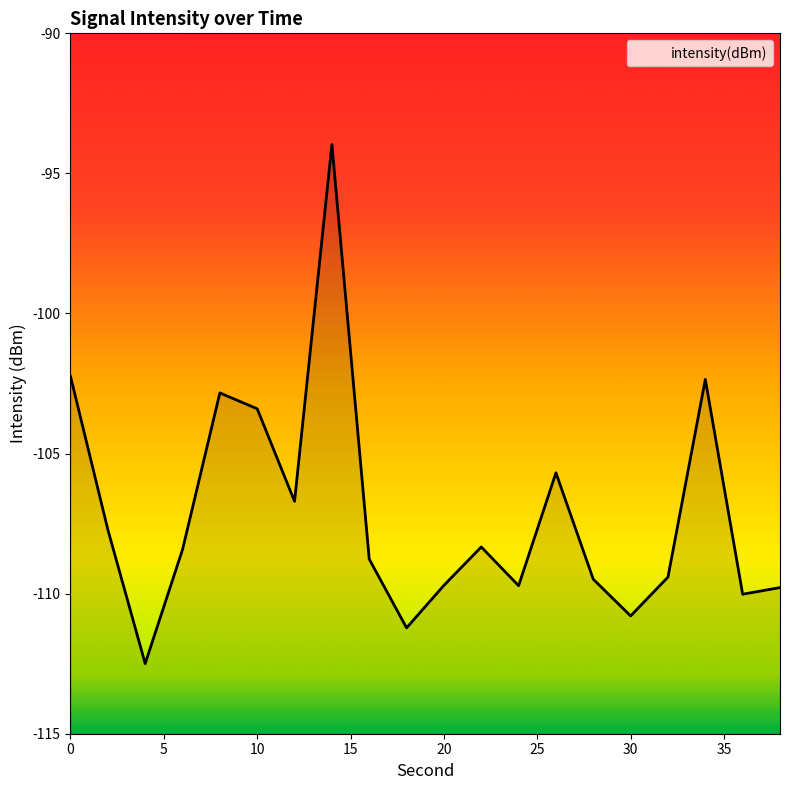

How many data points are less than -108?

12